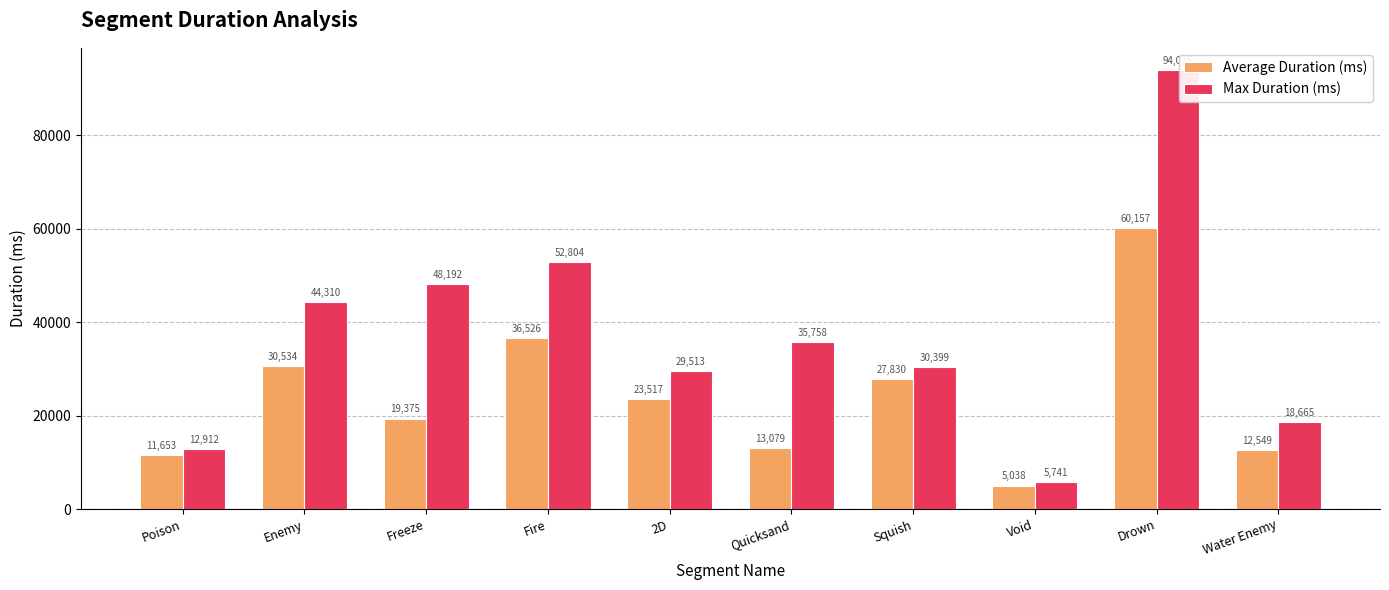

What are all the series names shown in the legend?

Average Duration (ms), Max Duration (ms)